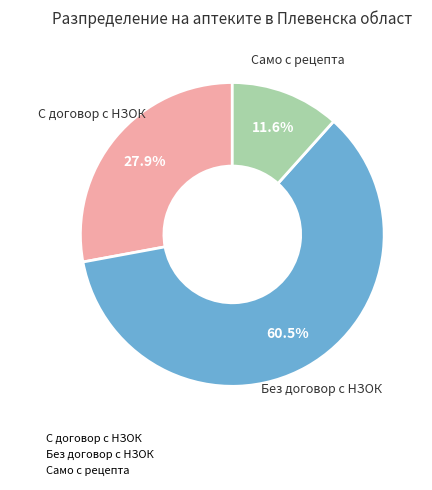

Rank the categories by value from highest to lowest.

Без договор с НЗОК, С договор с НЗОК, Само с рецепта